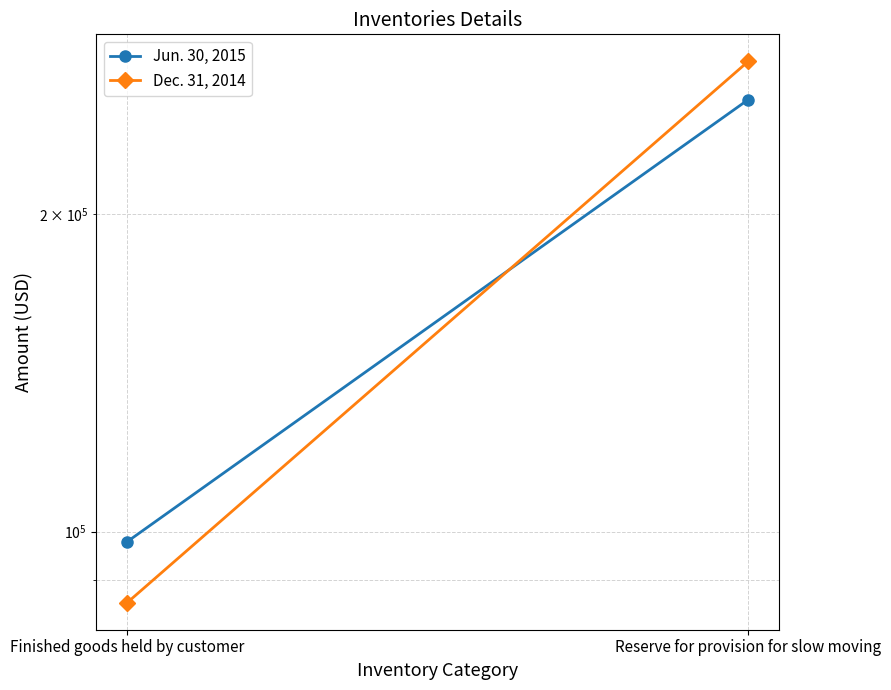

What position from the left is Reserve for provision for slow moving?

2